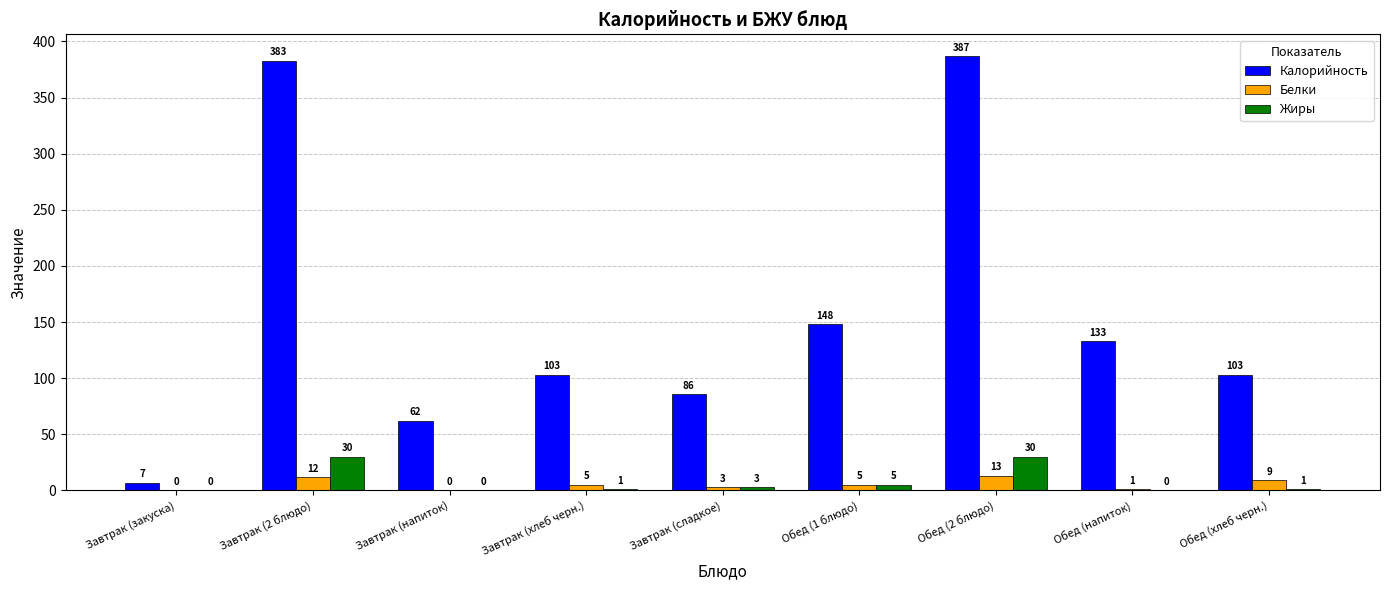

What is the spread (max minus min) of values at Завтрак (закуска)?

7